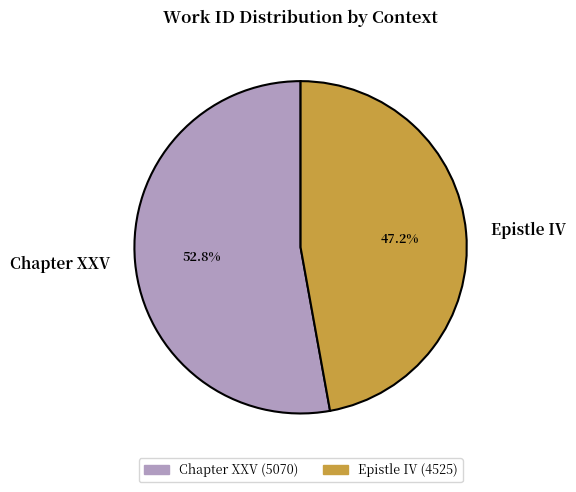

How many slices are in this pie chart?

2